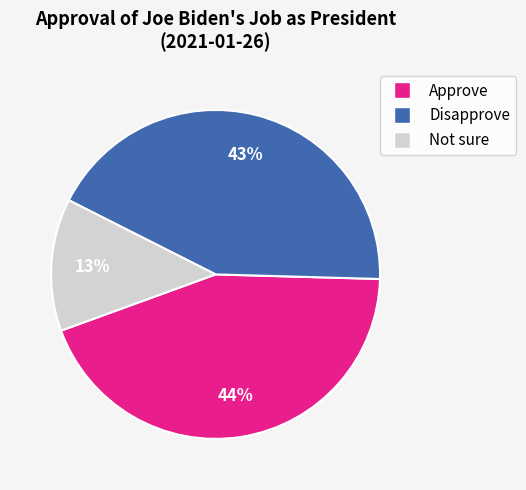

Which slice is the smallest?

Not sure